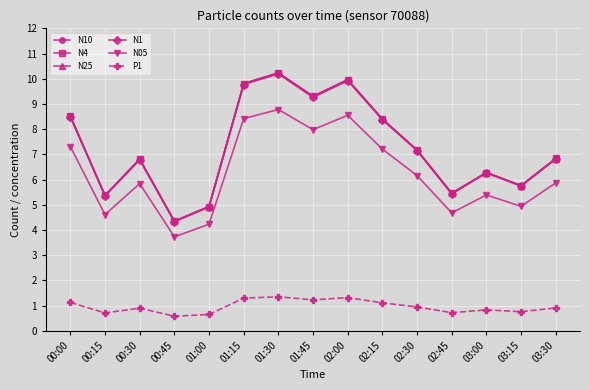

Is this an area chart (filled region under the line)?

No